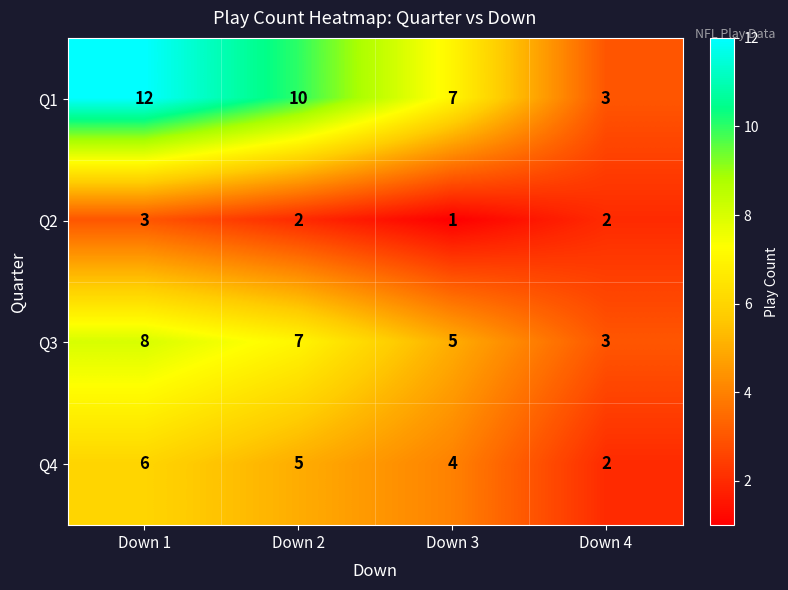

What is the sum of all Q1 values?

32